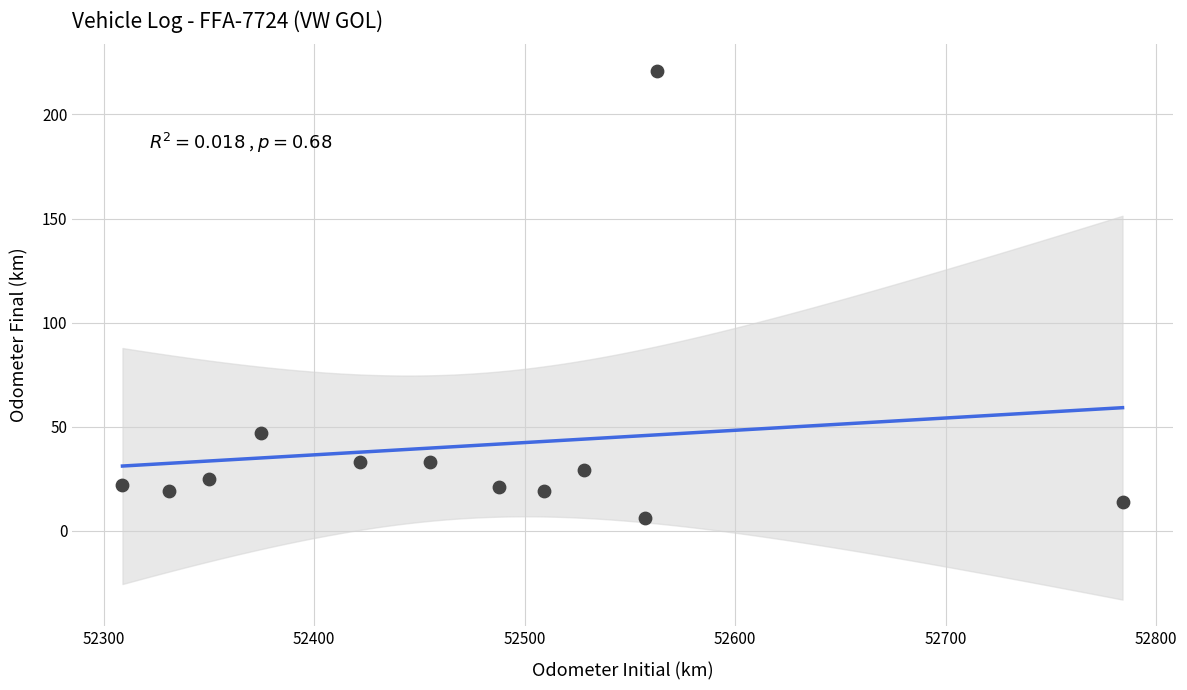

What is the range of Y values (max minus min)?

215